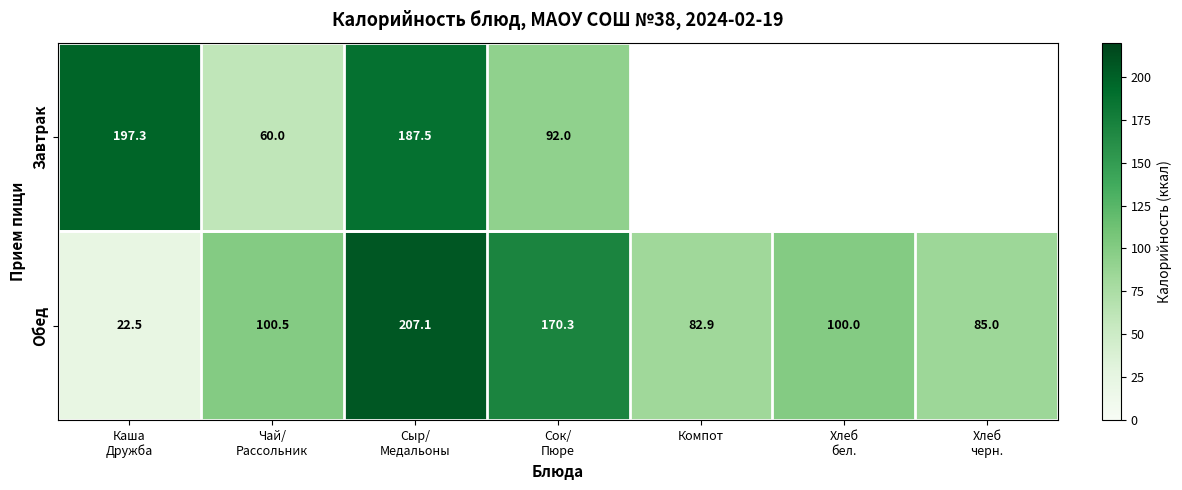

How many series are shown in this chart?

2